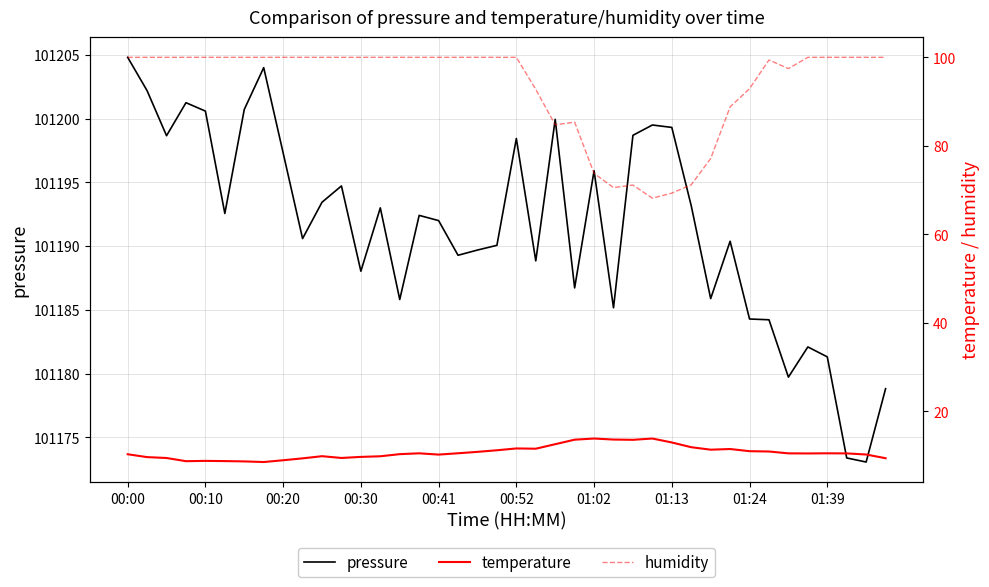

Count the number of categories in the chart.

40